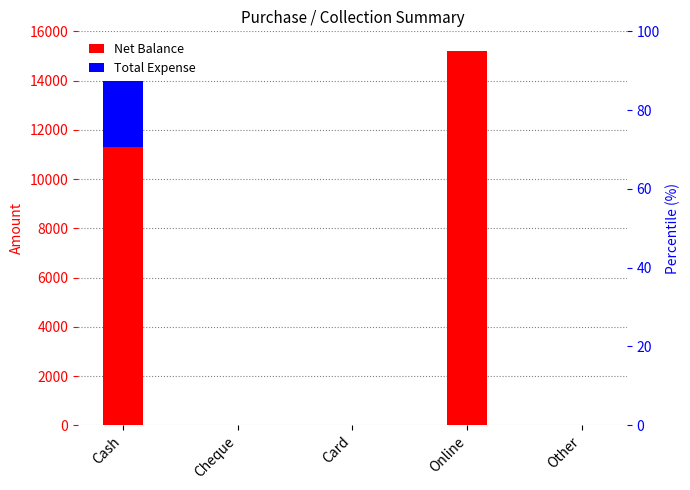

Does the chart contain any negative values?

No